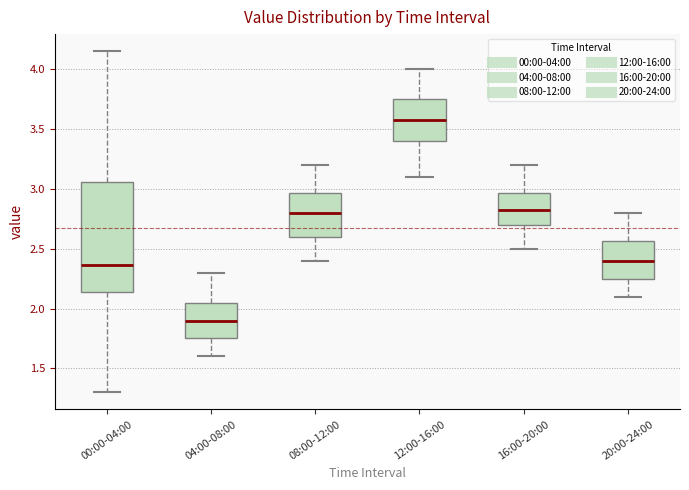

Reading left to right, transcribe this box plot: for each box, give where its median line is, the range the box spans, and where its two whiskers end, as read against the y-axis. The values are not printed on the chart, so give them approximately, as read against the axis.

00:00-04:00: median 2.35, box 2.15 to 3.05, whiskers 1.30 to 4.15
04:00-08:00: median 1.90, box 1.75 to 2.05, whiskers 1.60 to 2.30
08:00-12:00: median 2.80, box 2.60 to 2.95, whiskers 2.40 to 3.20
12:00-16:00: median 3.60, box 3.40 to 3.75, whiskers 3.10 to 4.00
16:00-20:00: median 2.85, box 2.70 to 2.95, whiskers 2.50 to 3.20
20:00-24:00: median 2.40, box 2.25 to 2.55, whiskers 2.10 to 2.80